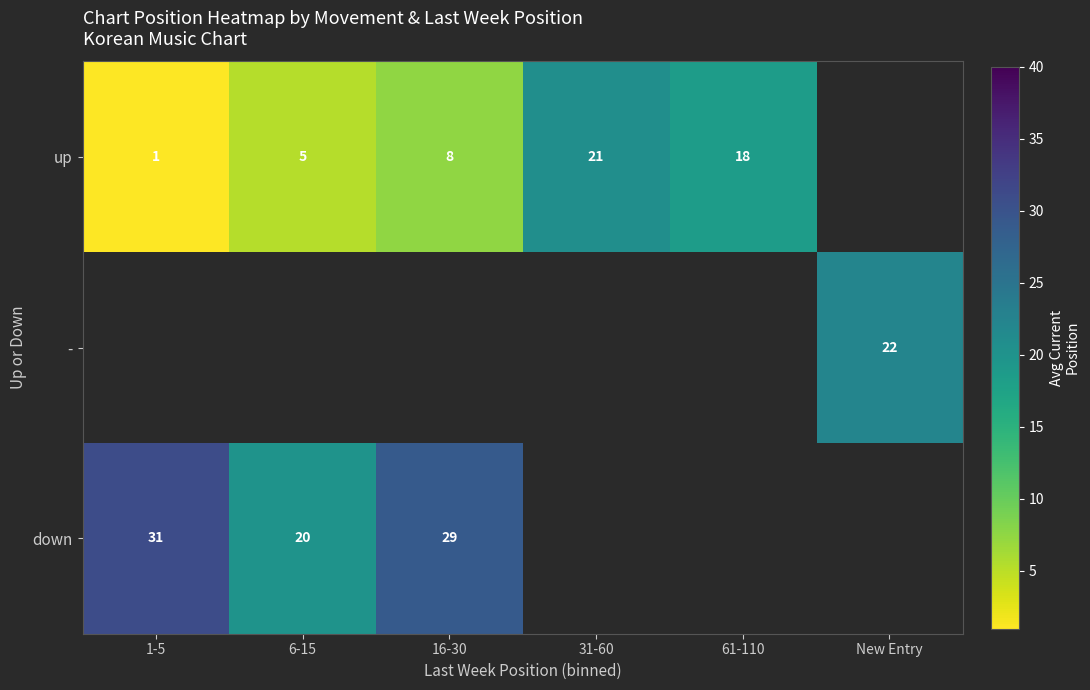

True or false: up has a value of 1 at 1-5.

True